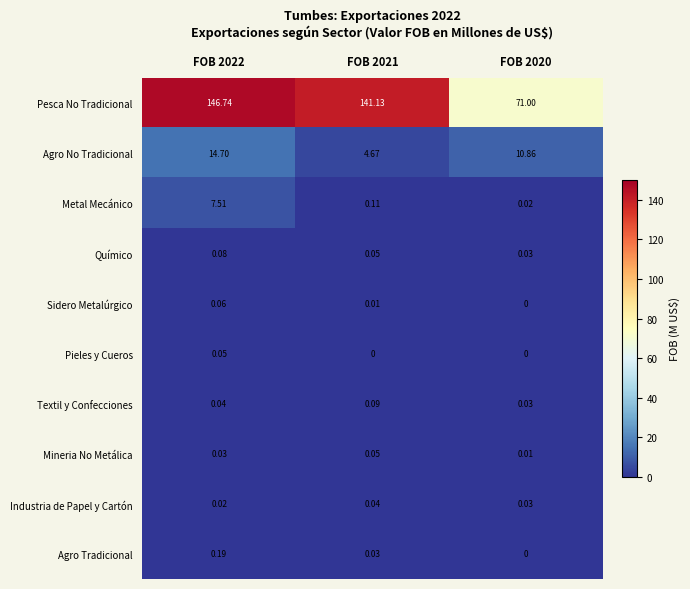

Which series has the largest range (max minus min)?

Pesca No Tradicional